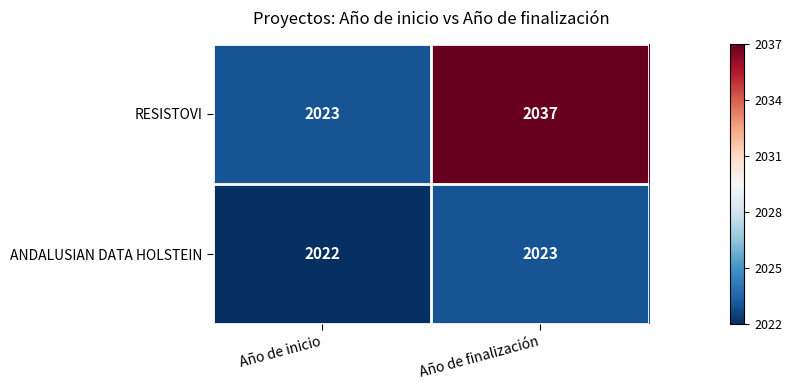

Is it true that ANDALUSIAN DATA HOLSTEIN equals 2023 at Año de finalización?

True